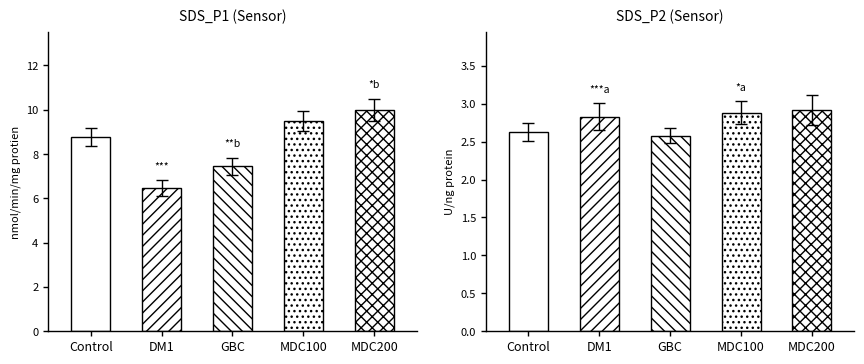

What is the difference between the values at GBC and MDC100?

0.3